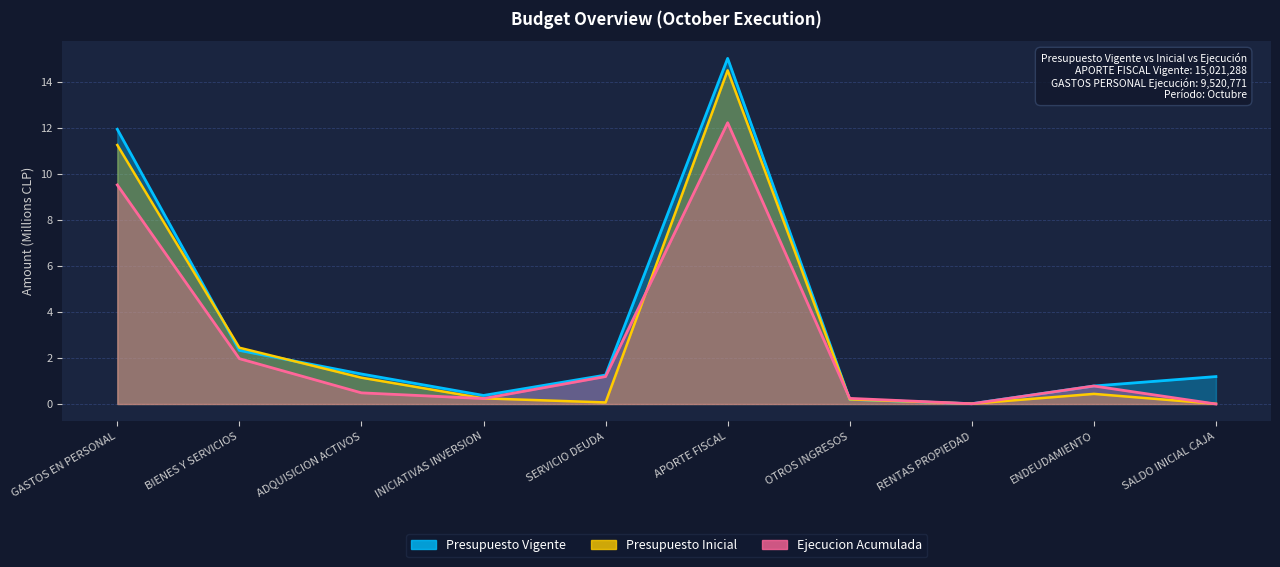

How many times do Presupuesto Vigente and Ejecucion Acumulada cross each other?

2